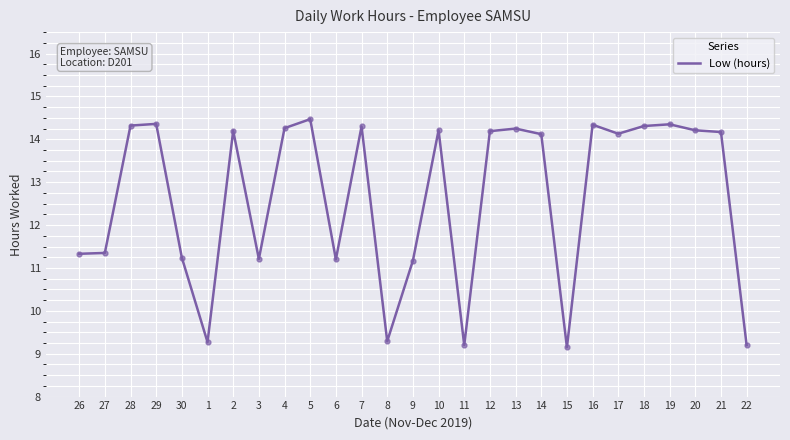

The value at 1 is 9.3. True or false?

True